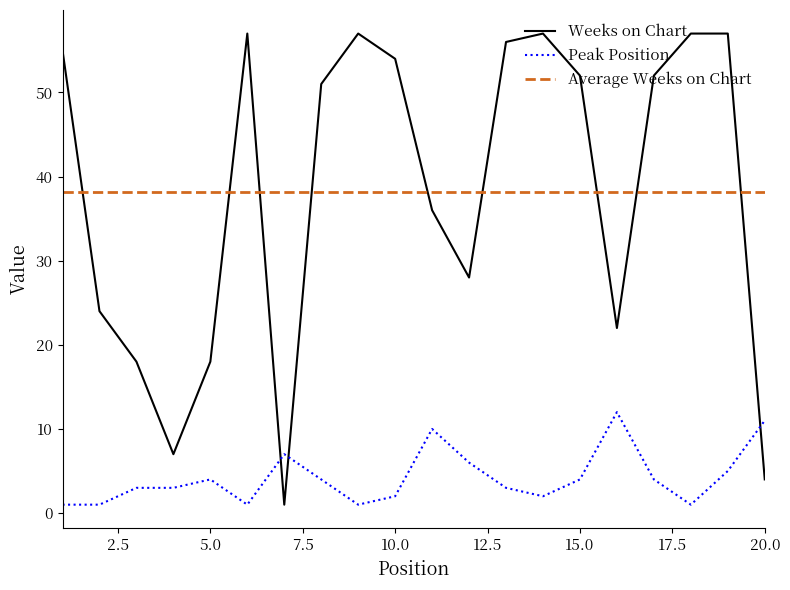

True or false: Peak Position and Weeks on Chart intersect in this chart.

True